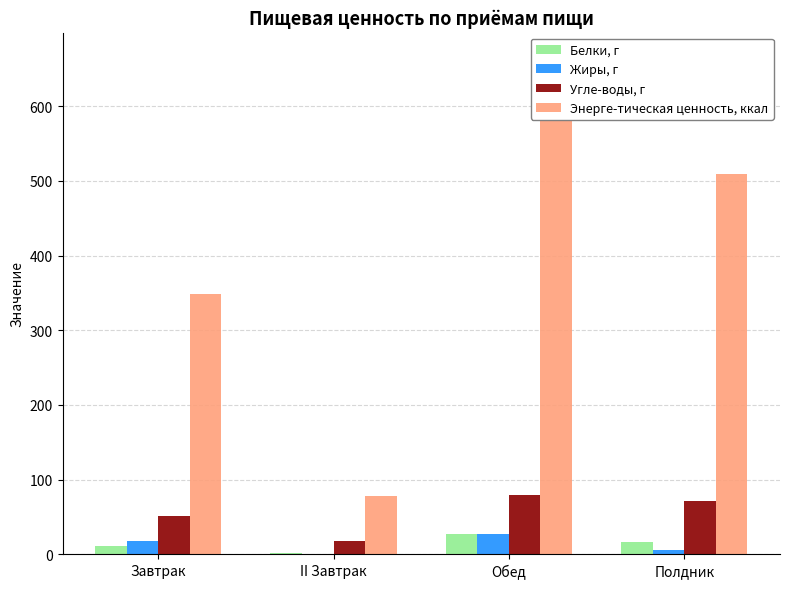

What is the lowest value of the Белки, г series?

1.0